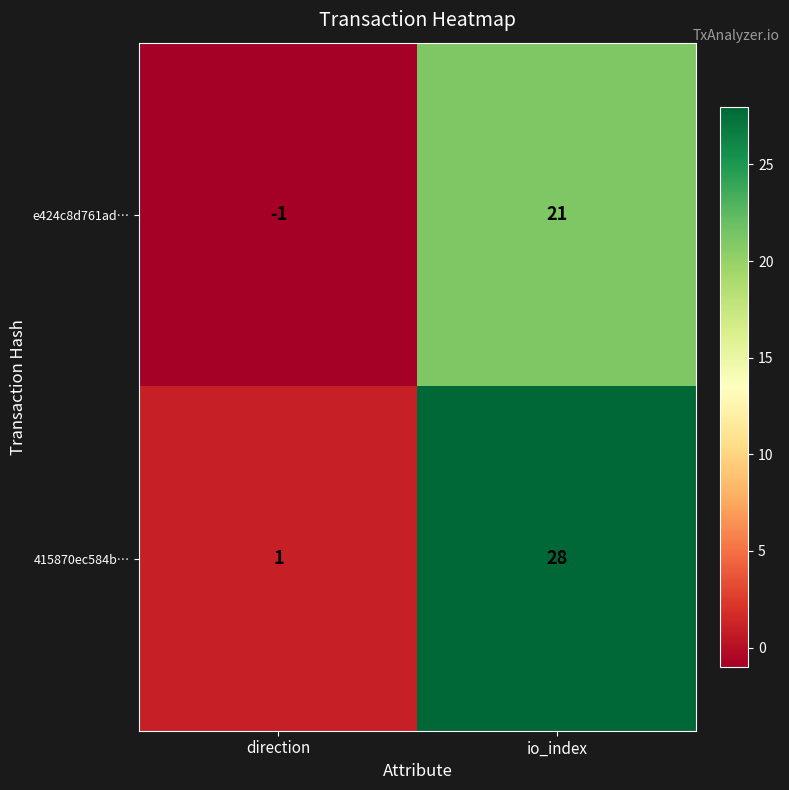

At which label is 415870ec584b… closest to 14?

direction